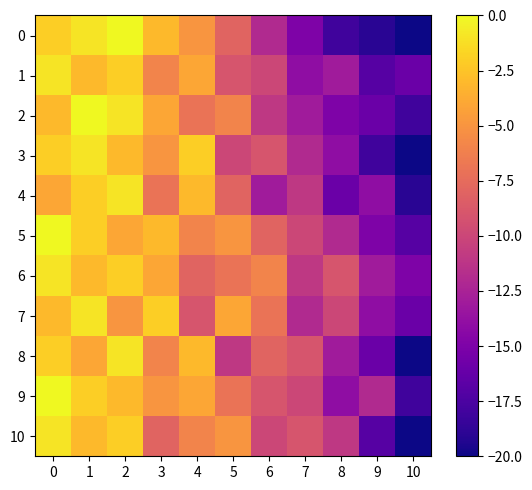

List the series in order of their peak value, lowest first.

1, 3, 4, 6, 7, 8, 10, 0, 2, 5, 9